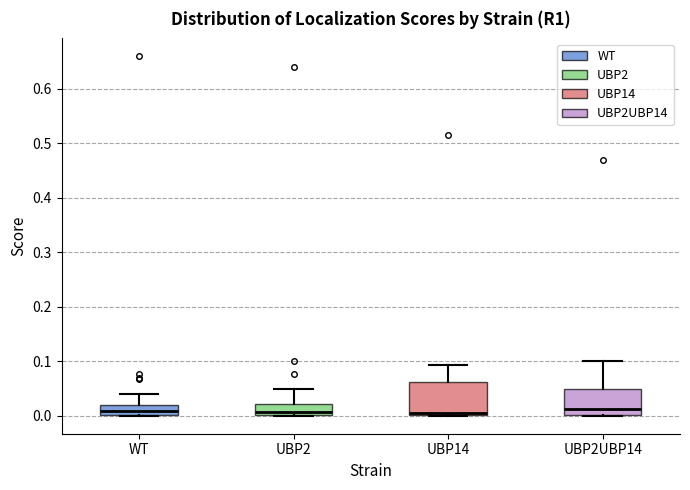

Where does the median line of the box for WT sit on the y-axis? The values are not printed on the chart, so give them approximately, as read against the axis.

0.01